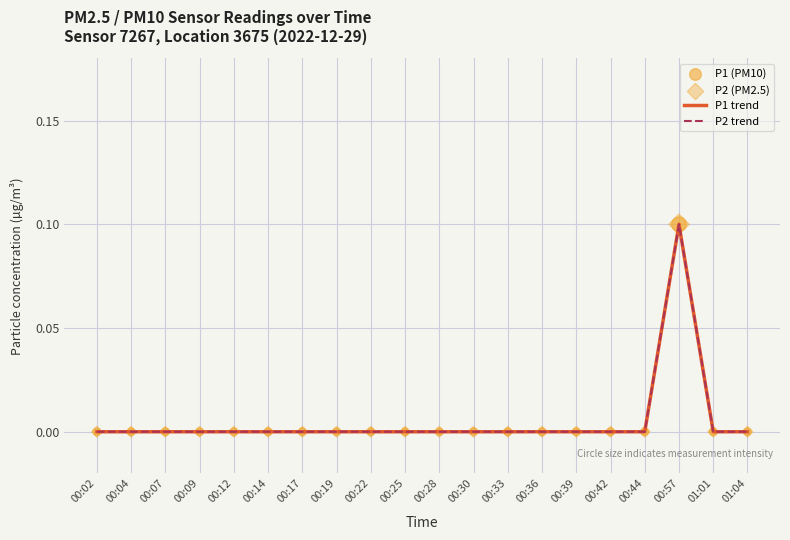

Does the chart have visible grid lines?

Yes